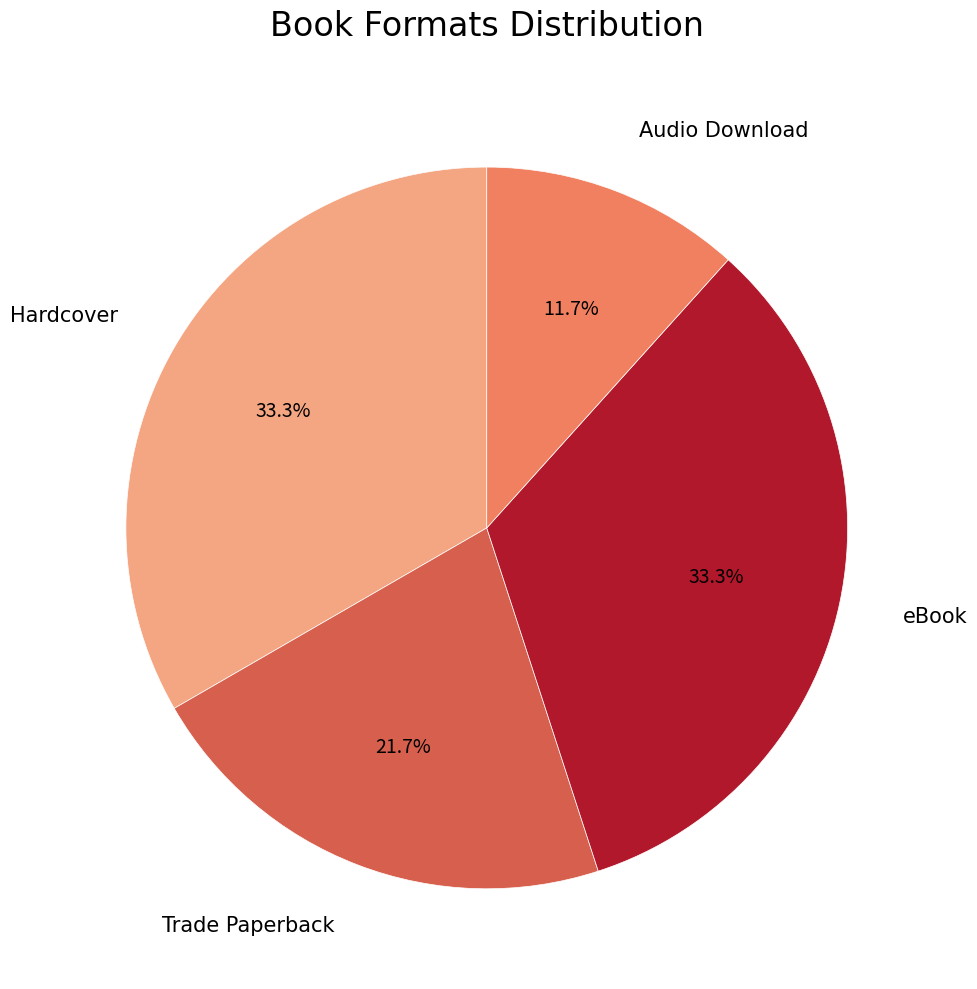

To the nearest percent, what portion does Trade Paperback represent?

22%